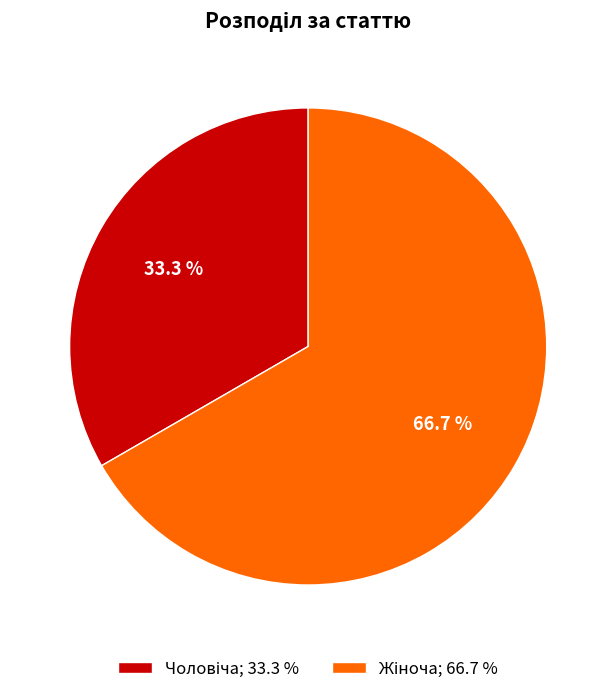

How many slices are in this pie chart?

2